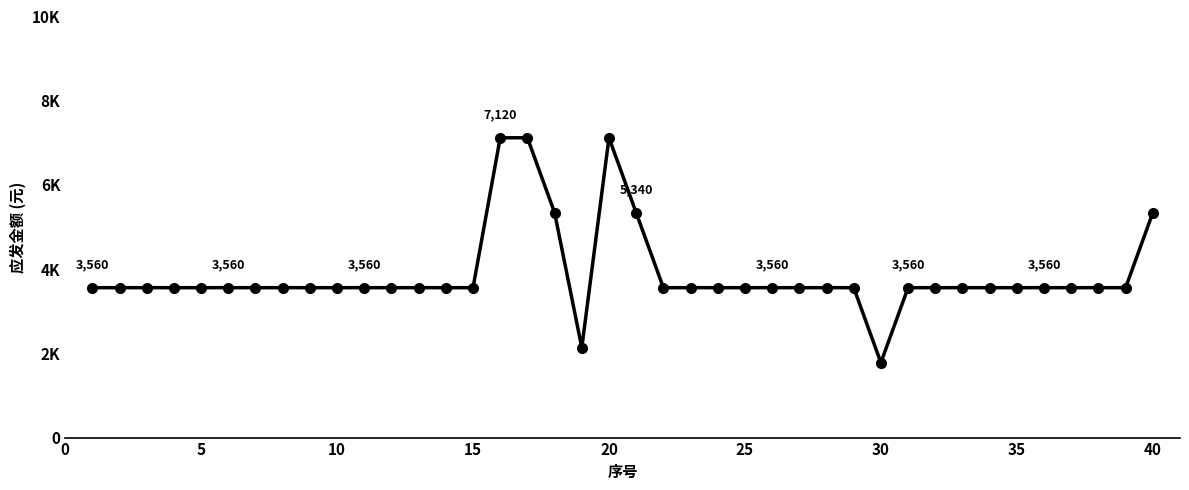

How many interior local peaks (higher than both neighbors) does the data have?

1